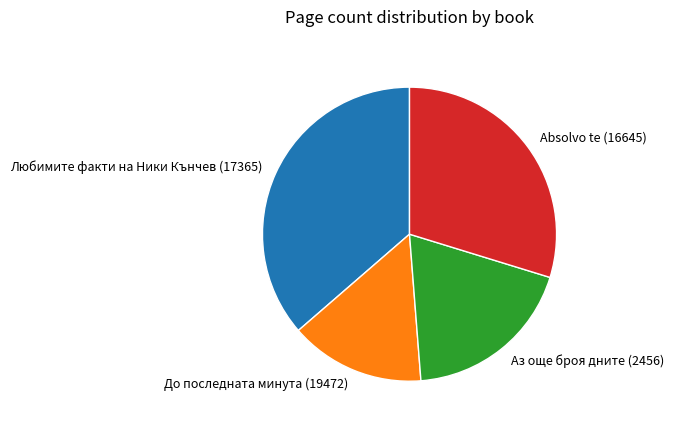

Rank the categories by value from highest to lowest.

Любимите факти на Ники Кънчев (17365), Absolvo te (16645), Аз още броя дните (2456), До последната минута (19472)